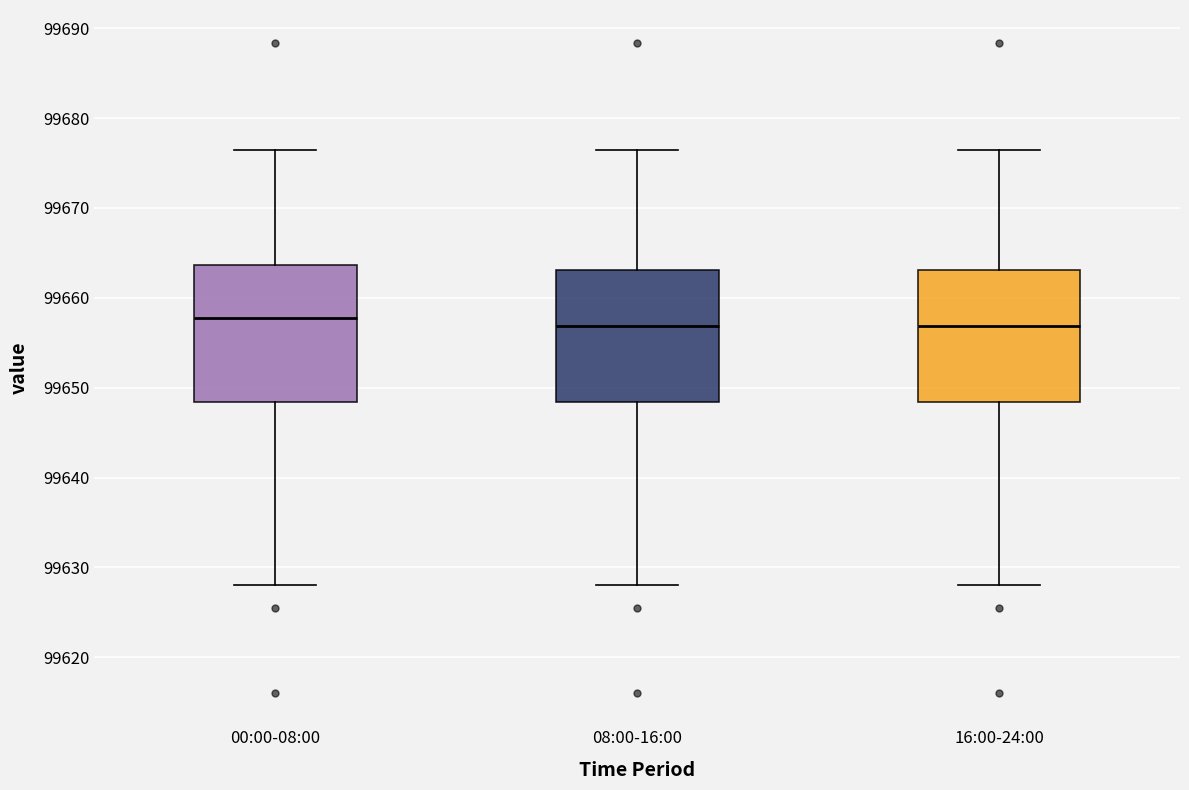

Reading left to right, transcribe this box plot: for each box, give where its median line is, the range the box spans, and where its two whiskers end, as read against the y-axis. The values are not printed on the chart, so give them approximately, as read against the axis.

00:00-08:00: median 99658, box 99648 to 99664, whiskers 99628 to 99677
08:00-16:00: median 99657, box 99648 to 99663, whiskers 99628 to 99677
16:00-24:00: median 99657, box 99648 to 99663, whiskers 99628 to 99677